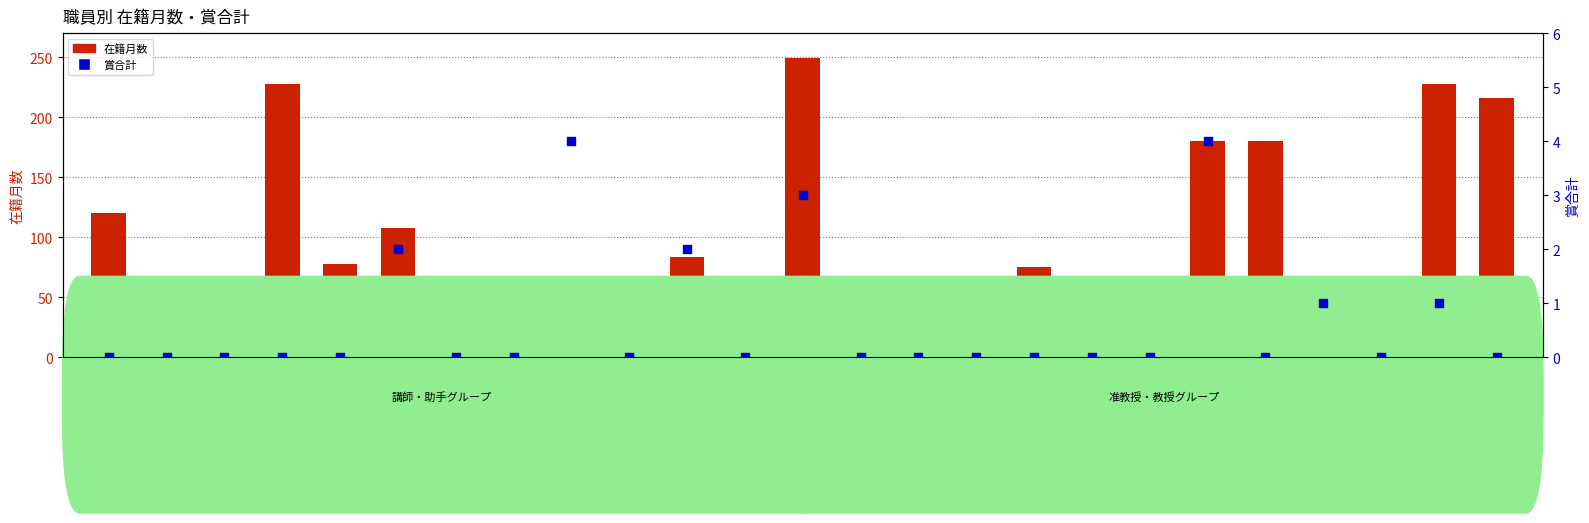

Which series reaches the maximum Y coordinate?

在籍月数